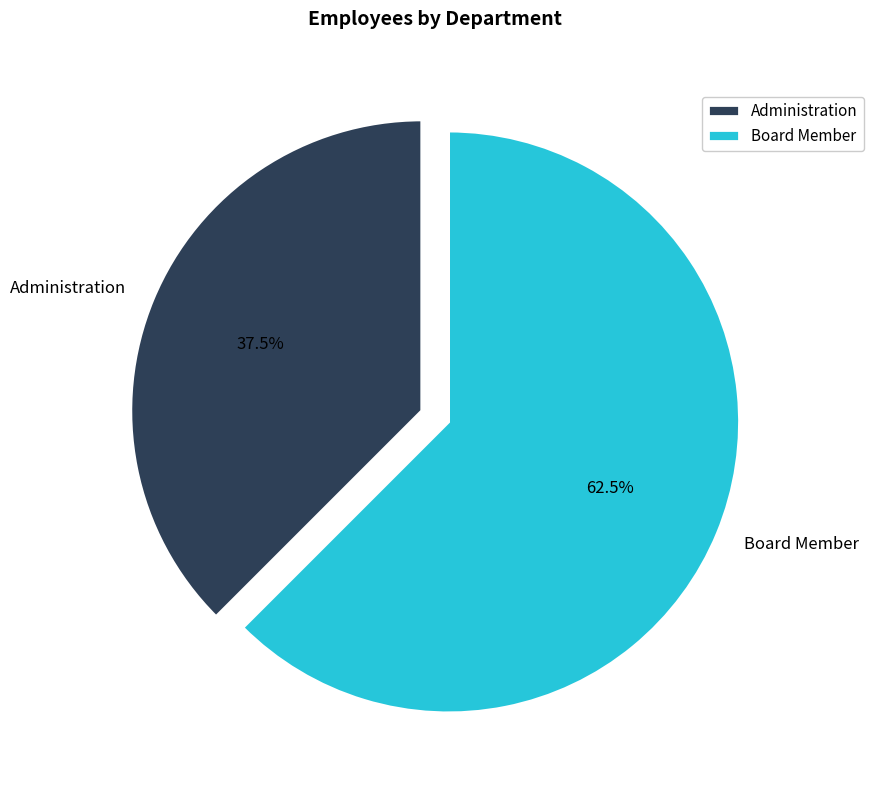

Between Administration and Board Member, which is larger?

Board Member